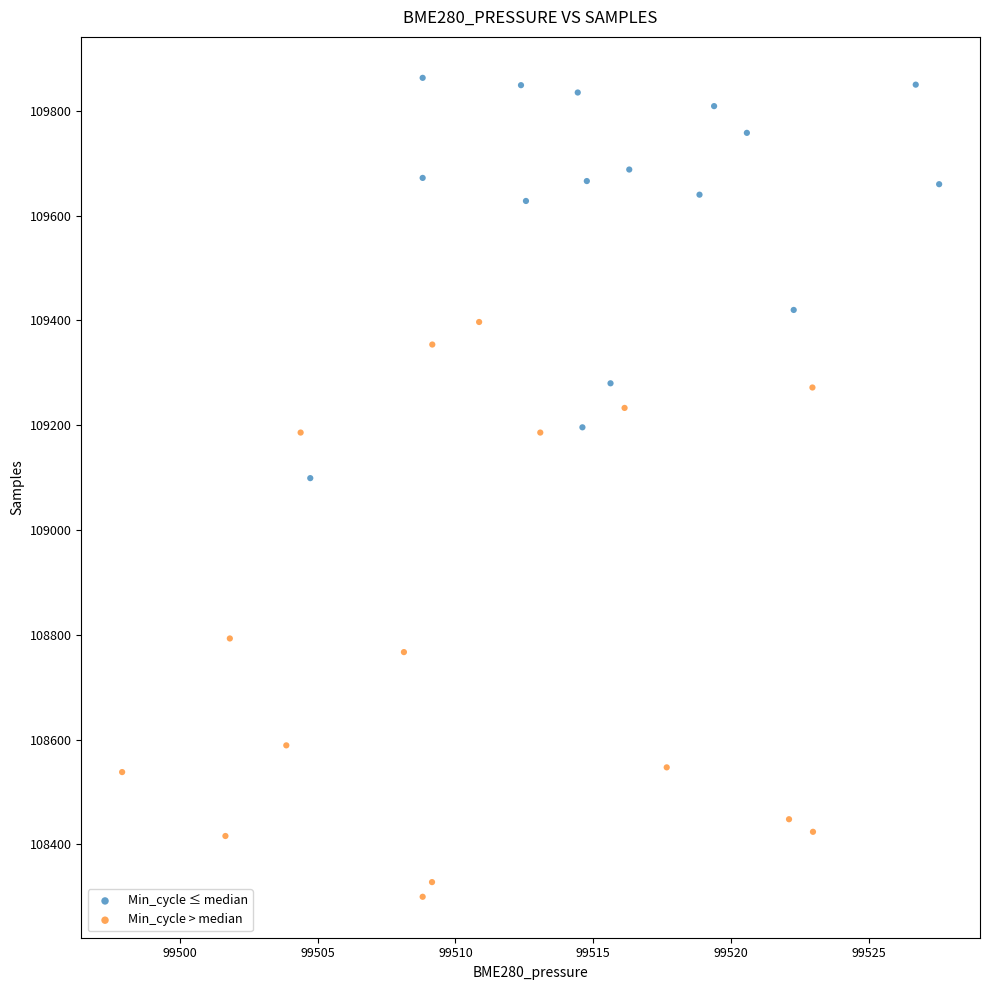

Which series contains the highest Y value?

Min_cycle ≤ median